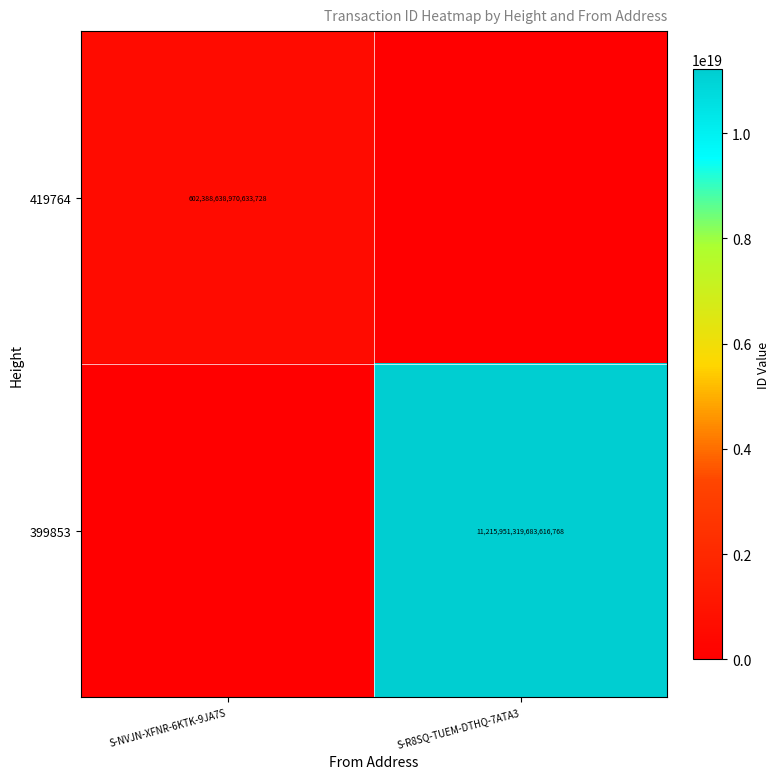

True or false: 399853 has a value of 11215951319683616768 at S-R8SQ-TUEM-DTHQ-7ATA3.

True